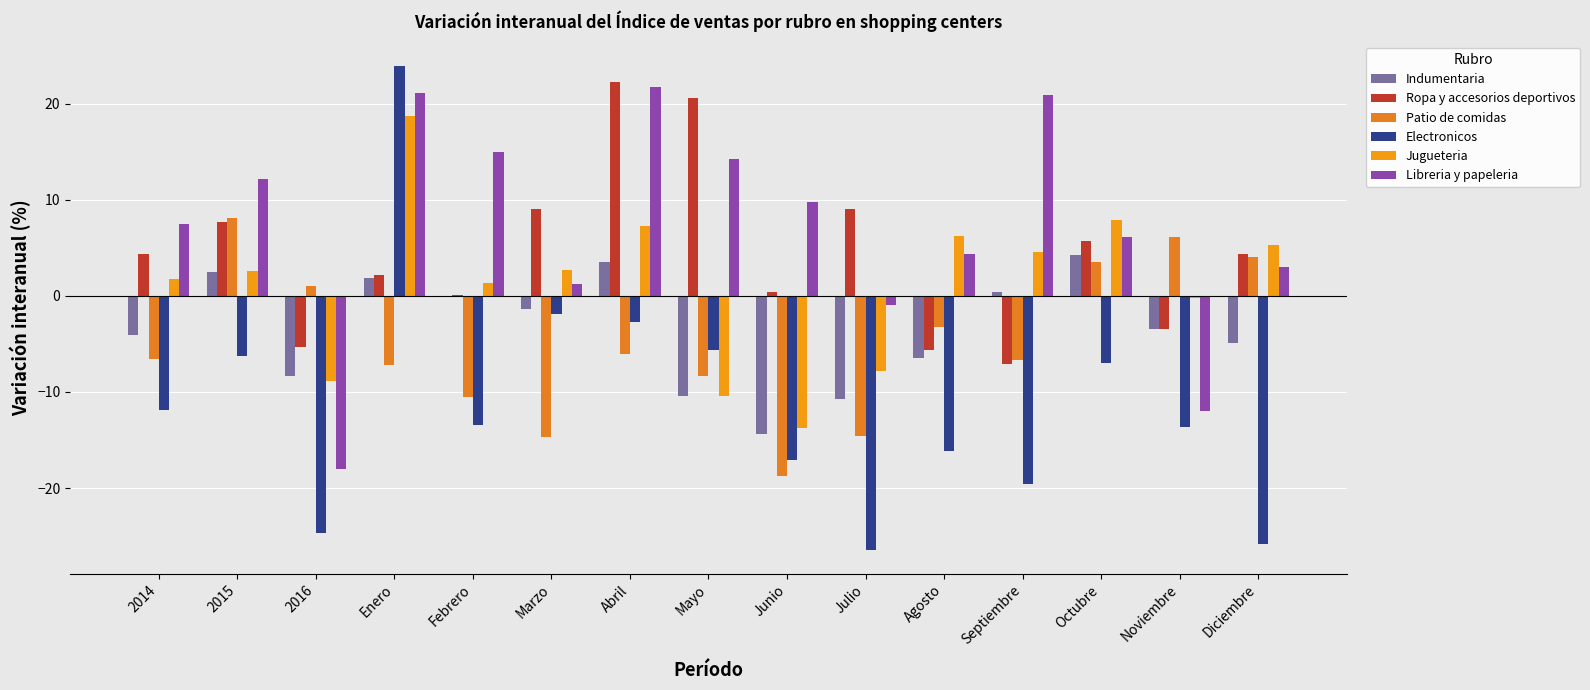

What is the spread (max minus min) of values at Marzo?

23.7